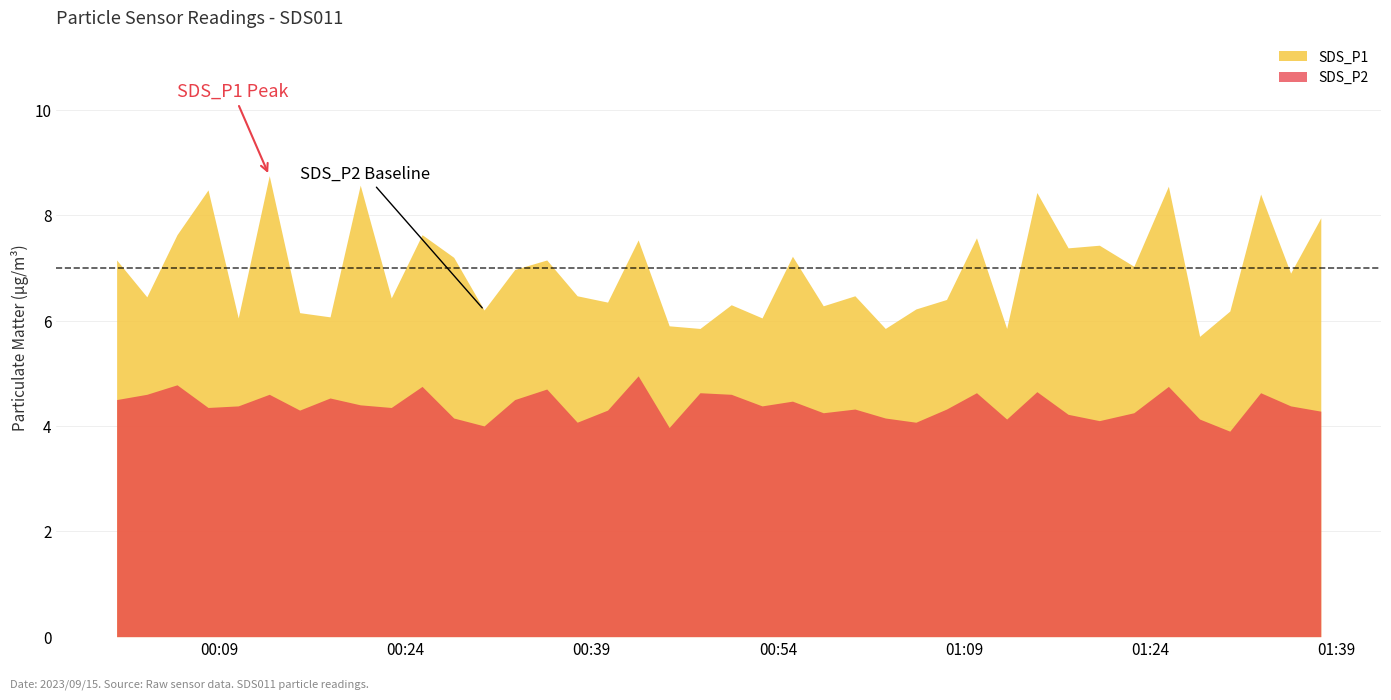

Reading left to right, what are all the values shown in this chart?

SDS_P1: 2023/09/15 00:00:42=7.2	2023/09/15 00:03:08=6.5	2023/09/15 00:05:34=7.6	2023/09/15 00:08:04=8.5	2023/09/15 00:10:30=6.0	2023/09/15 00:13:00=8.8	2023/09/15 00:15:27=6.2	2023/09/15 00:17:54=6.1	2023/09/15 00:20:20=8.6	2023/09/15 00:22:50=6.4	2023/09/15 00:25:19=7.6	2023/09/15 00:27:52=7.2	2023/09/15 00:30:19=6.2	2023/09/15 00:32:47=7.0	2023/09/15 00:35:22=7.2	2023/09/15 00:37:49=6.5	2023/09/15 00:40:16=6.3	2023/09/15 00:42:44=7.5	2023/09/15 00:45:14=5.9	2023/09/15 00:47:43=5.8	2023/09/15 00:50:14=6.3	2023/09/15 00:52:43=6.0	2023/09/15 00:55:10=7.2	2023/09/15 00:57:39=6.3	2023/09/15 01:00:12=6.5	2023/09/15 01:02:39=5.8	2023/09/15 01:05:07=6.2	2023/09/15 01:07:35=6.4	2023/09/15 01:10:00=7.6	2023/09/15 01:12:26=5.8	2023/09/15 01:14:52=8.4	2023/09/15 01:17:23=7.4	2023/09/15 01:19:54=7.4	2023/09/15 01:22:41=7.0	2023/09/15 01:25:28=8.6	2023/09/15 01:27:59=5.7	2023/09/15 01:30:25=6.2	2023/09/15 01:32:54=8.4	2023/09/15 01:35:19=6.9	2023/09/15 01:37:45=8.0
SDS_P2: 2023/09/15 00:00:42=4.5	2023/09/15 00:03:08=4.6	2023/09/15 00:05:34=4.8	2023/09/15 00:08:04=4.3	2023/09/15 00:10:30=4.4	2023/09/15 00:13:00=4.6	2023/09/15 00:15:27=4.3	2023/09/15 00:17:54=4.5	2023/09/15 00:20:20=4.4	2023/09/15 00:22:50=4.3	2023/09/15 00:25:19=4.8	2023/09/15 00:27:52=4.2	2023/09/15 00:30:19=4.0	2023/09/15 00:32:47=4.5	2023/09/15 00:35:22=4.7	2023/09/15 00:37:49=4.1	2023/09/15 00:40:16=4.3	2023/09/15 00:42:44=5.0	2023/09/15 00:45:14=4.0	2023/09/15 00:47:43=4.6	2023/09/15 00:50:14=4.6	2023/09/15 00:52:43=4.4	2023/09/15 00:55:10=4.5	2023/09/15 00:57:39=4.2	2023/09/15 01:00:12=4.3	2023/09/15 01:02:39=4.2	2023/09/15 01:05:07=4.1	2023/09/15 01:07:35=4.3	2023/09/15 01:10:00=4.6	2023/09/15 01:12:26=4.1	2023/09/15 01:14:52=4.7	2023/09/15 01:17:23=4.2	2023/09/15 01:19:54=4.1	2023/09/15 01:22:41=4.2	2023/09/15 01:25:28=4.8	2023/09/15 01:27:59=4.1	2023/09/15 01:30:25=3.9	2023/09/15 01:32:54=4.6	2023/09/15 01:35:19=4.4	2023/09/15 01:37:45=4.3